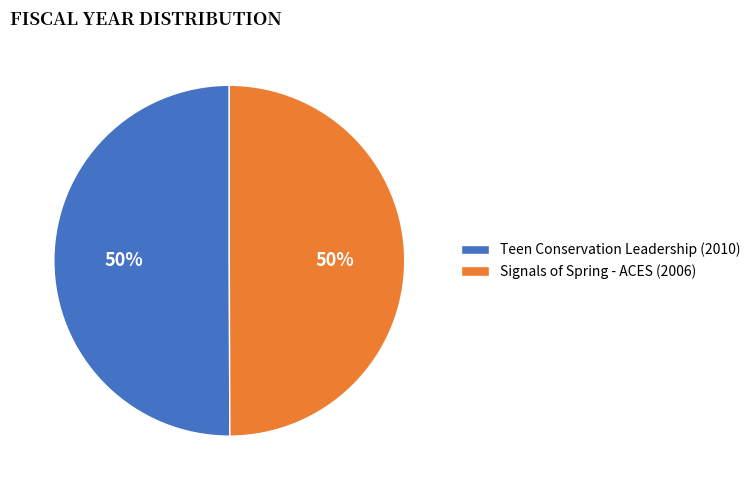

True or false: Teen Conservation Leadership (2010) accounts for 50% of the total.

True